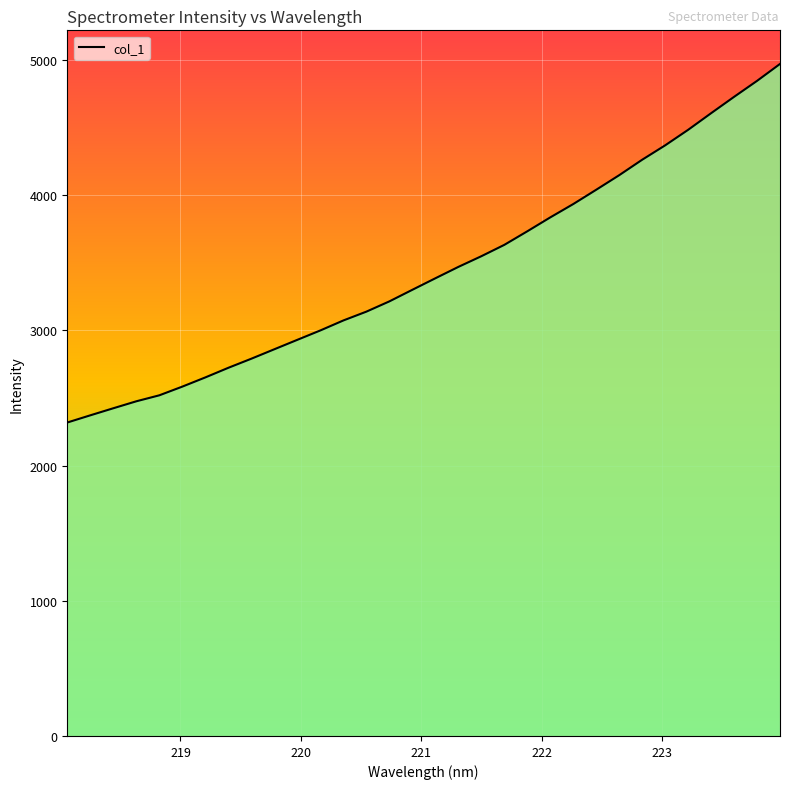

What is the difference between the maximum and minimum values?

2651.9